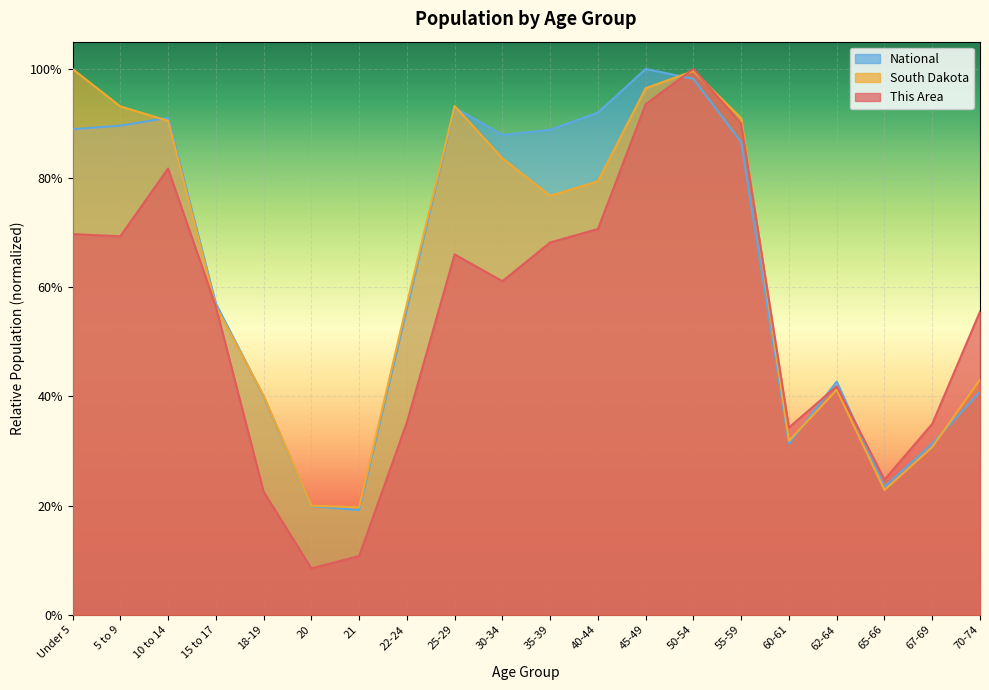

What is the minimum value for South Dakota?

0.2